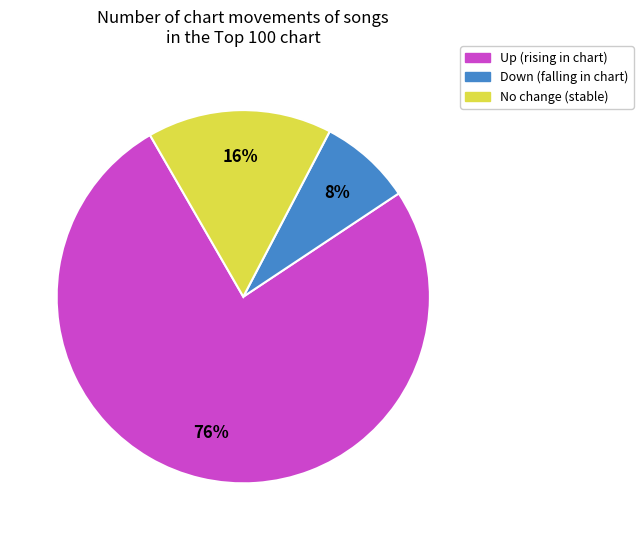

To the nearest percent, what is the average slice percentage?

33%